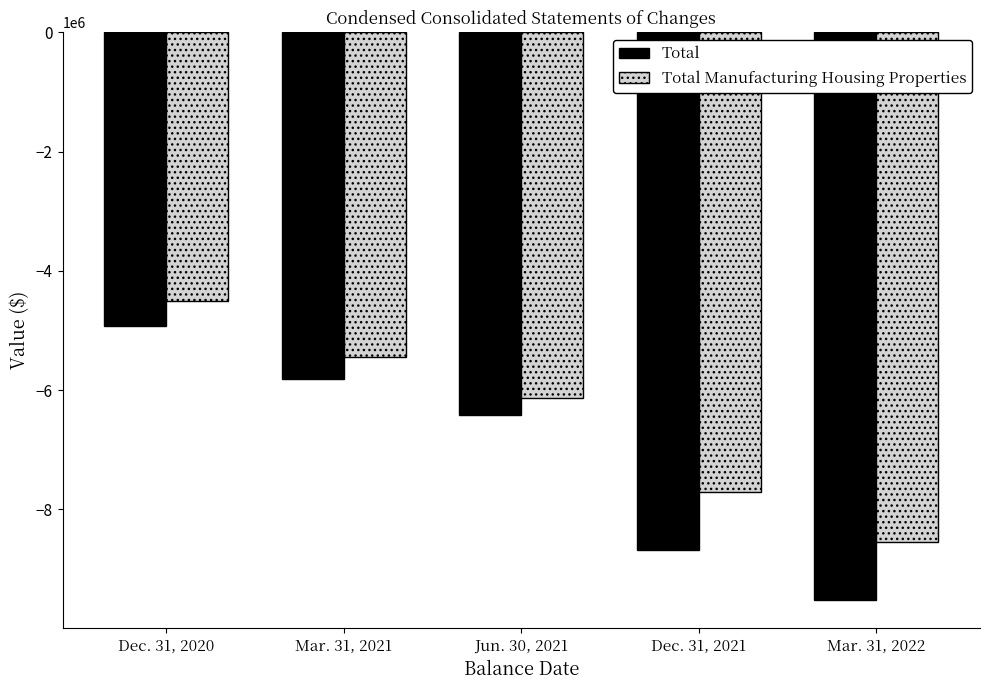

What is the average value of the Total series?

-7071920